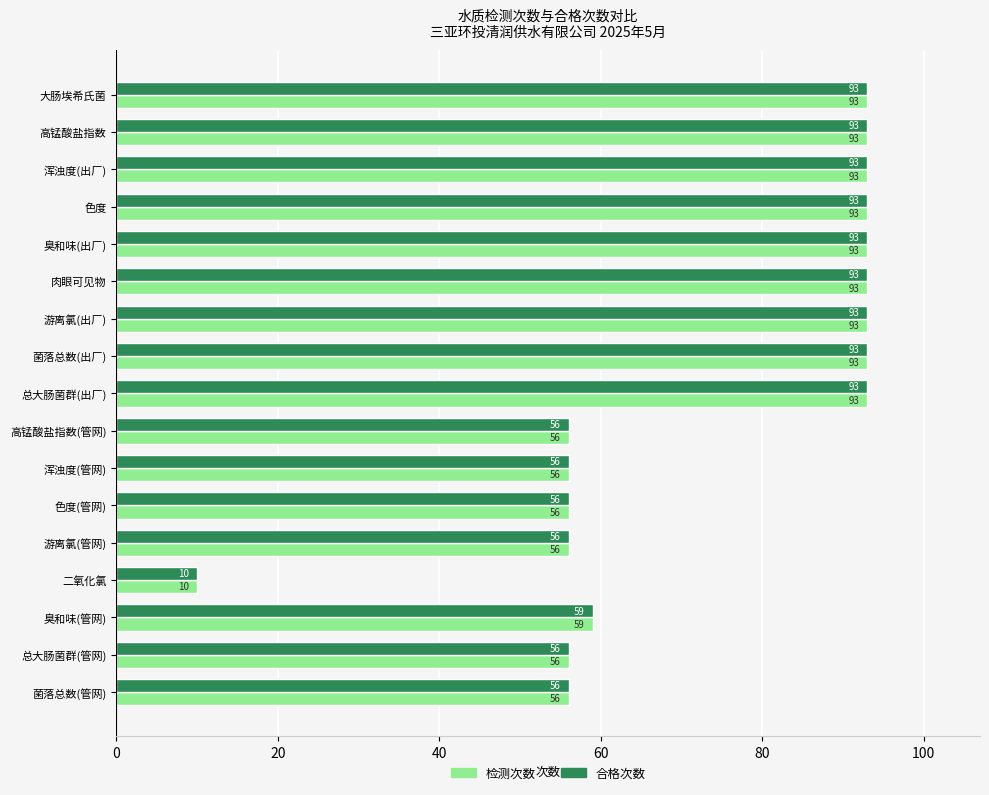

What is the average value of the 检测次数 series?

73